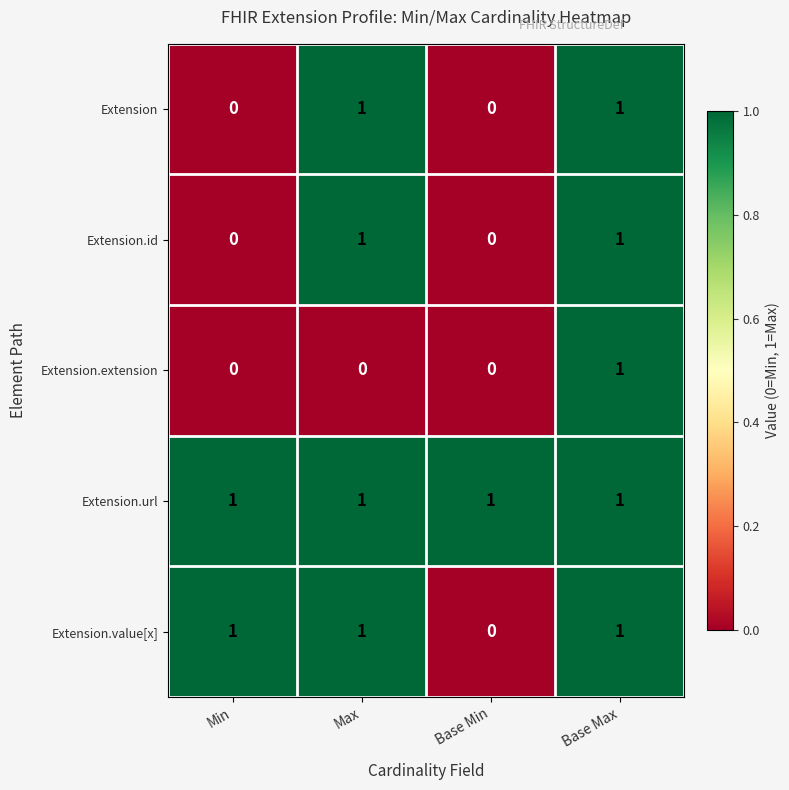

Is it true that Extension.url equals 1 at Max?

True